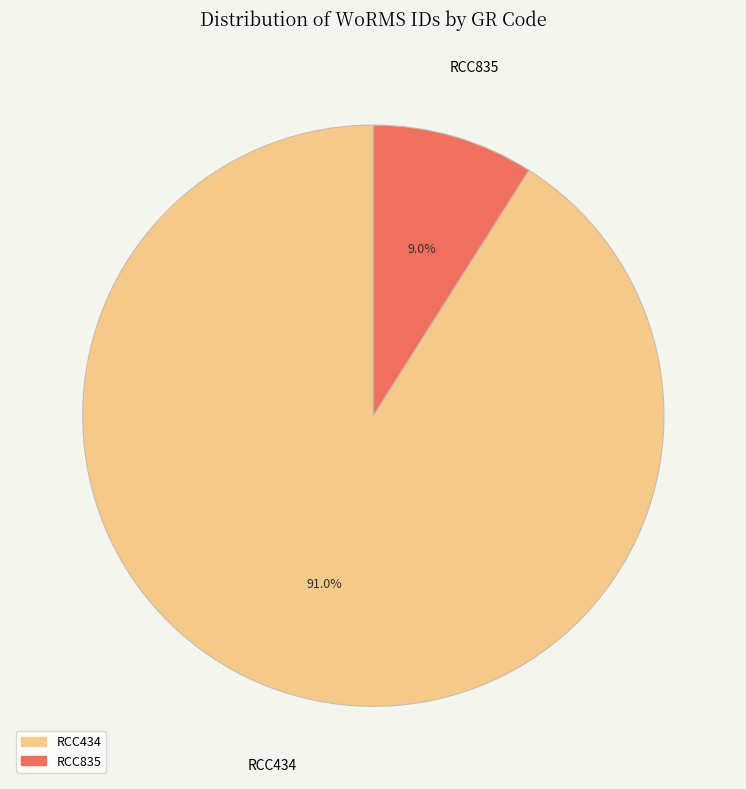

To the nearest percent, what portion does RCC835 represent?

9%